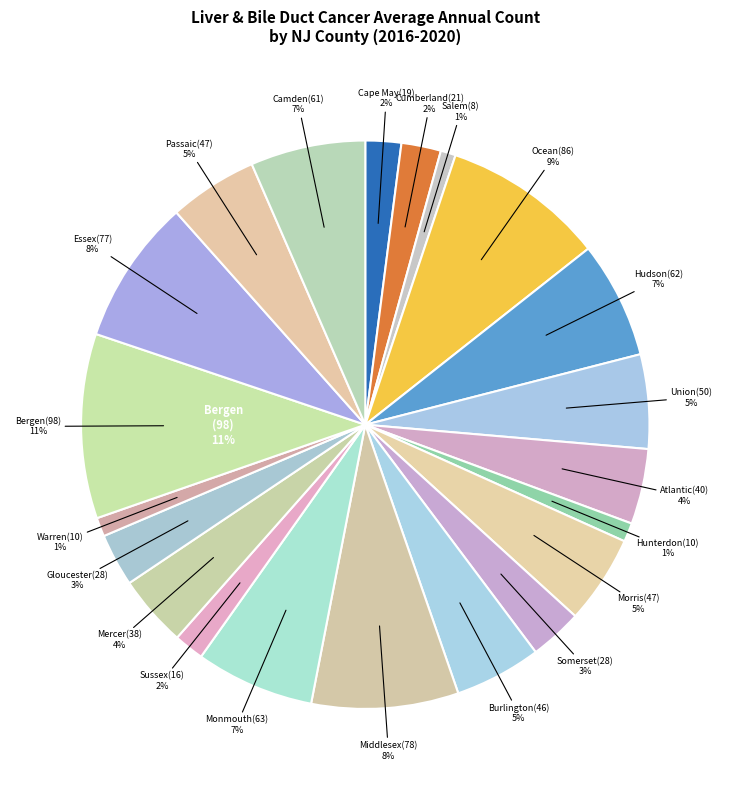

To the nearest percent, what portion does Morris County represent?

5%